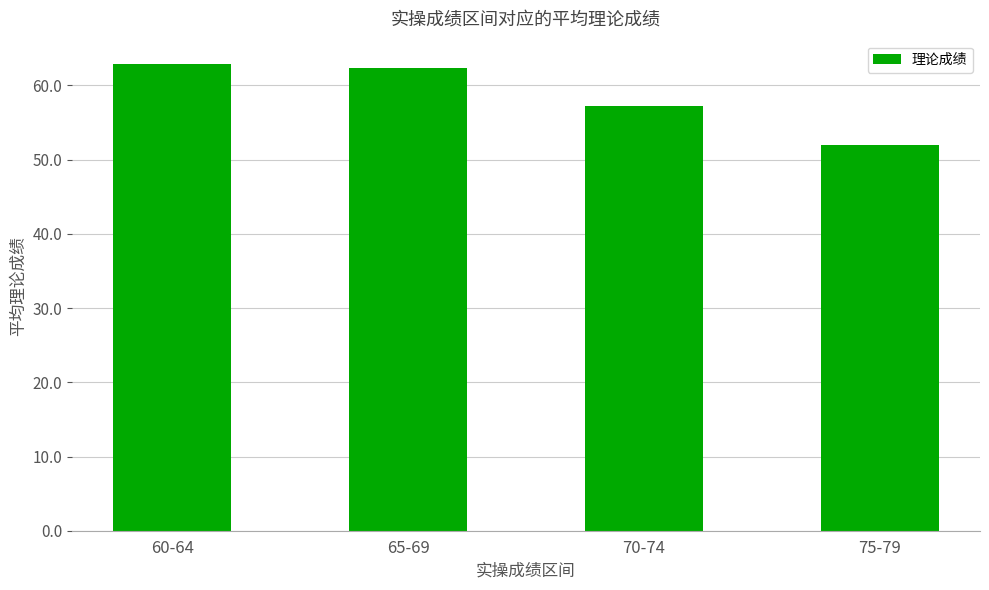

Does the chart contain stacked bars?

No